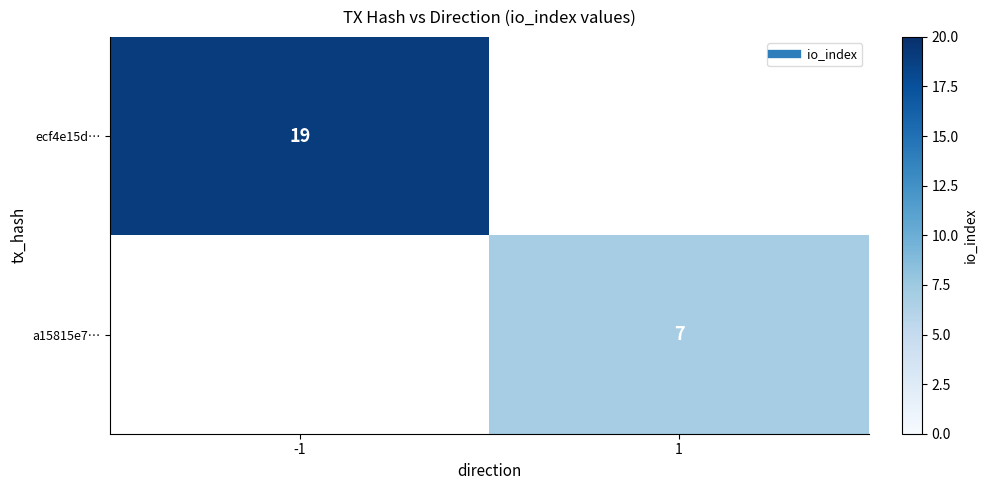

The a15815e7… series shows 7 at 1. True or false?

True